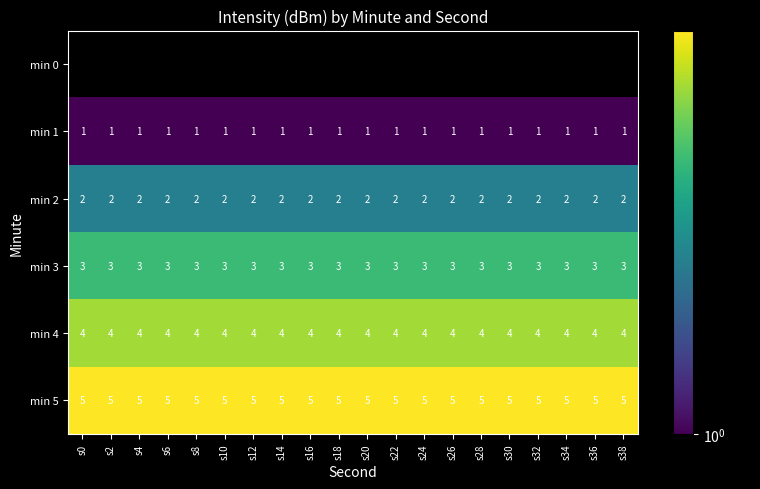

The value of min 5 at s32 is 1.2. True or false?

False